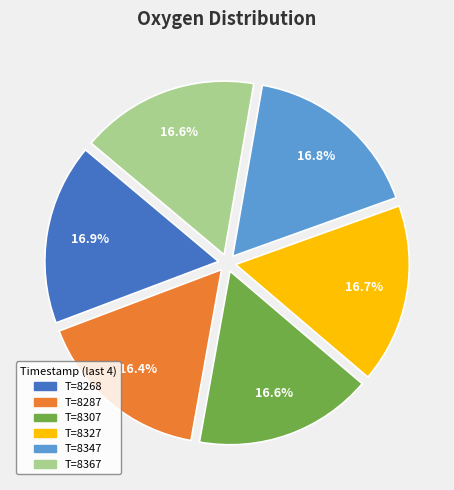

Is there a majority slice in this chart?

No